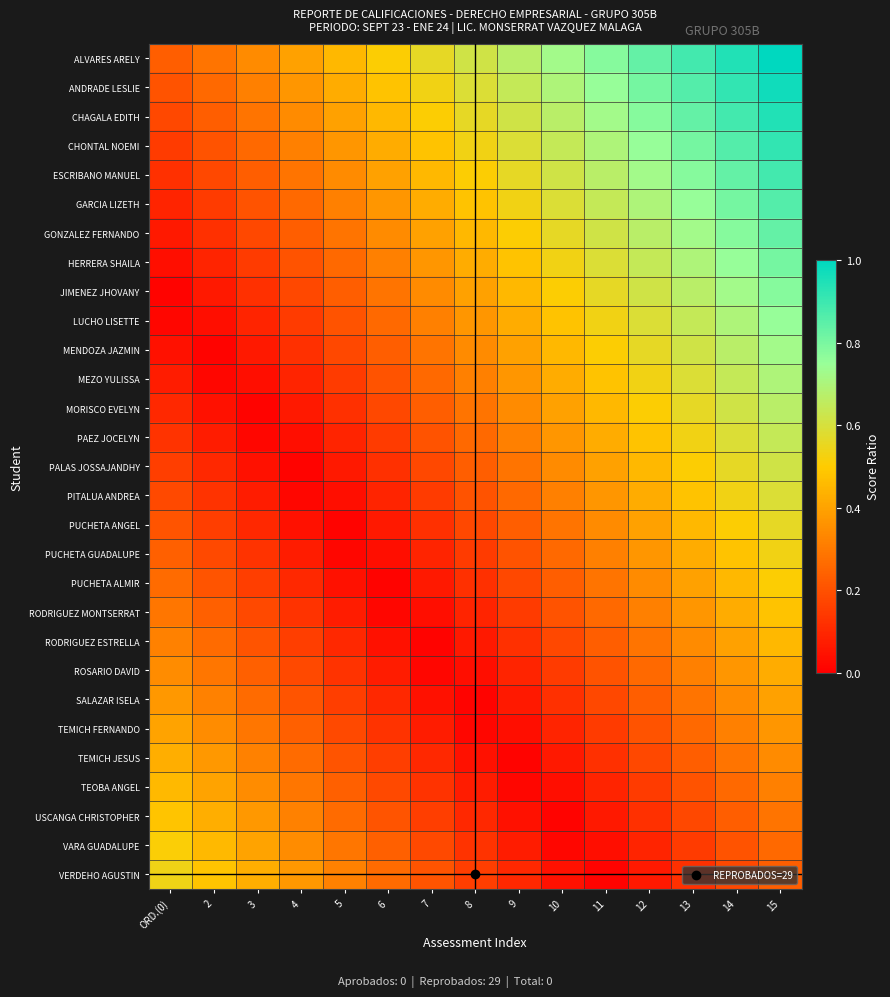

Rank the series at 8 from lowest to highest value.

SALAZAR ISELA, TEMICH FERNANDO, ROSARIO DAVID, TEMICH JESUS, RODRIGUEZ ESTRELLA, TEOBA ANGEL, RODRIGUEZ MONTSERRAT, USCANGA CHRISTOPHER, PUCHETA ALMIR, VARA GUADALUPE, PUCHETA GUADALUPE, VERDEHO AGUSTIN, PUCHETA ANGEL, PITALUA ANDREA, PALAS JOSSAJANDHY, PAEZ JOCELYN, MORISCO EVELYN, MEZO YULISSA, MENDOZA JAZMIN, LUCHO LISETTE, JIMENEZ JHOVANY, HERRERA SHAILA, GONZALEZ FERNANDO, GARCIA LIZETH, ESCRIBANO MANUEL, CHONTAL NOEMI, CHAGALA EDITH, ANDRADE LESLIE, ALVARES ARELY